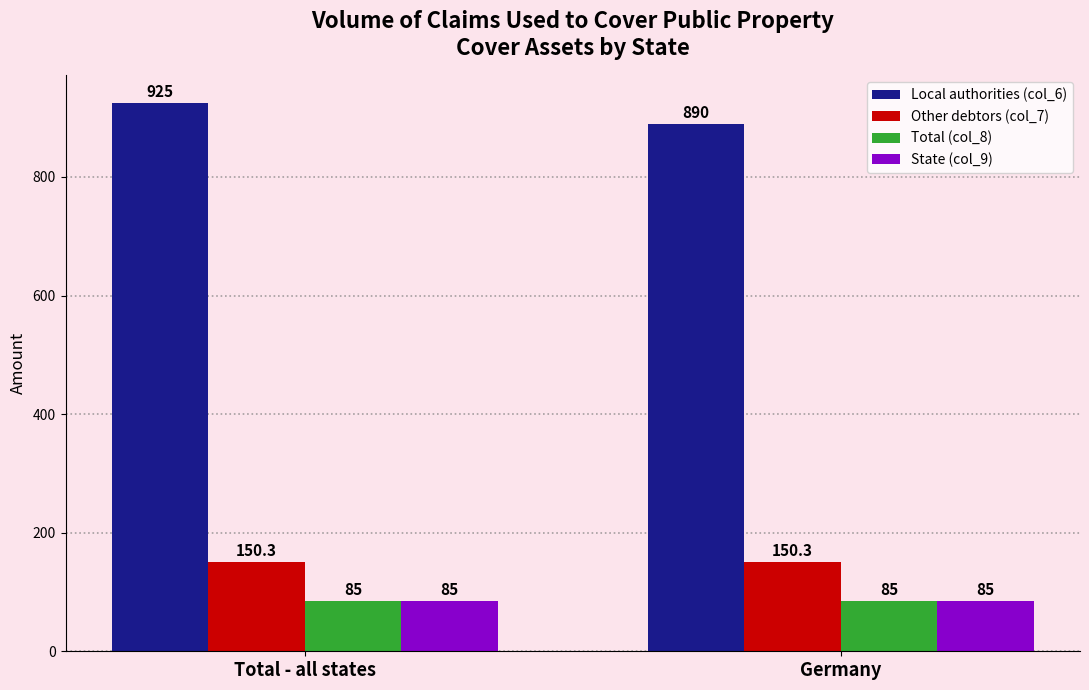

What is the spread (max minus min) of values at Germany?

805.0